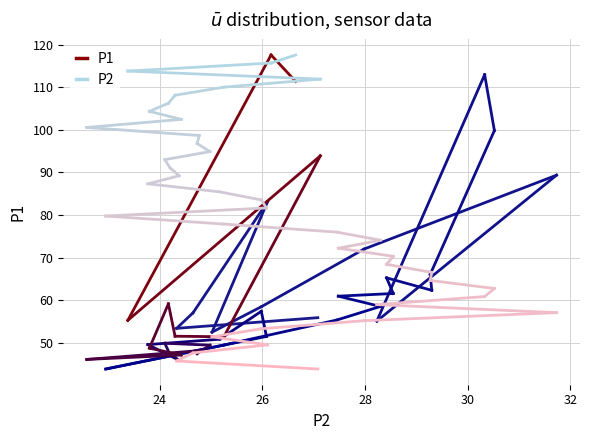

What is the sum of all P1 values?

2492.7